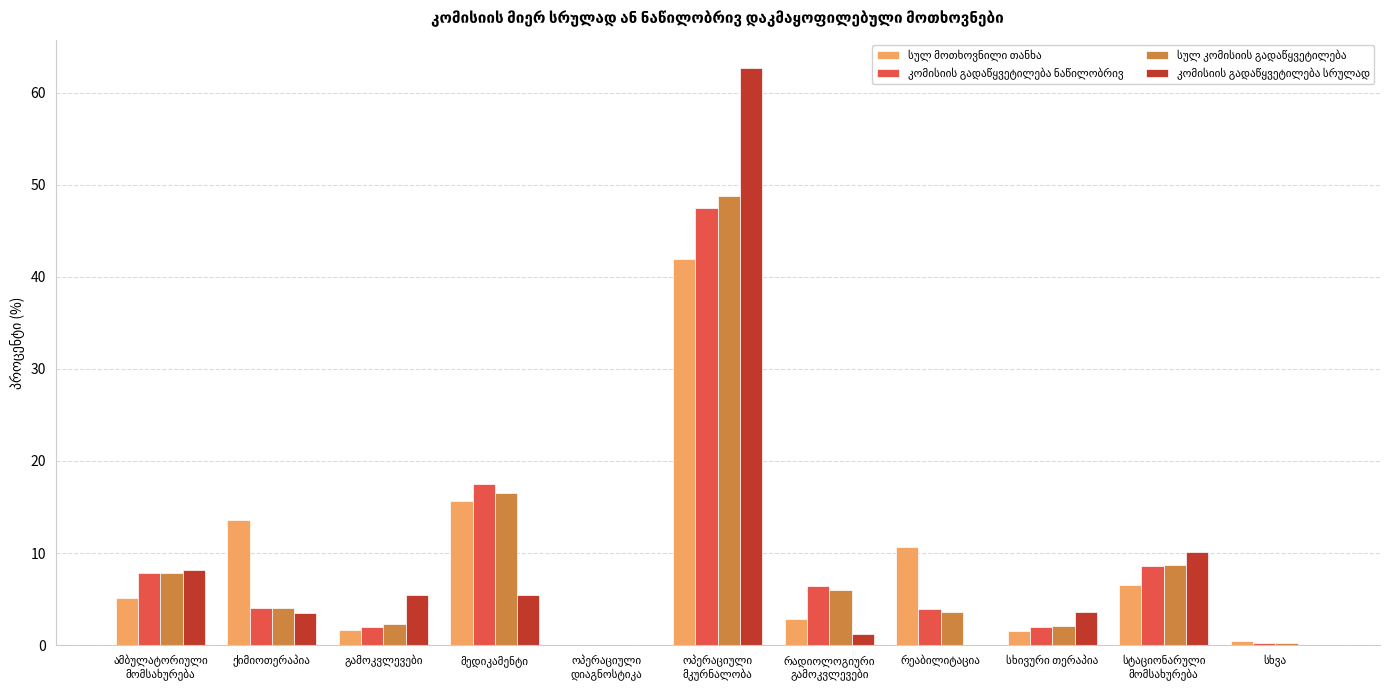

Rank the series at ოპერაციული
მკურნალობა from lowest to highest value.

სულ მოთხოვნილი თანხა, კომისიის გადაწყვეტილება ნაწილობრივ, სულ კომისიის გადაწყვეტილება, კომისიის გადაწყვეტილება სრულად